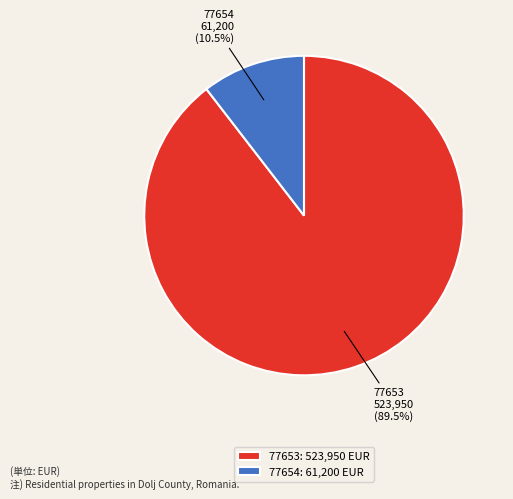

What is the ratio of the value at 77654 to the value at 77653?

0.1